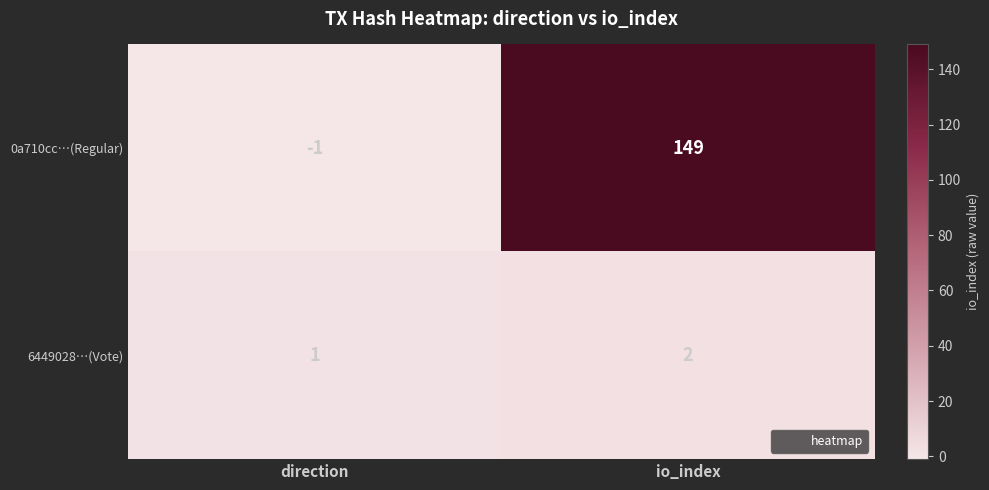

The 0a710cc…(Regular) series shows 149 at io_index. True or false?

True